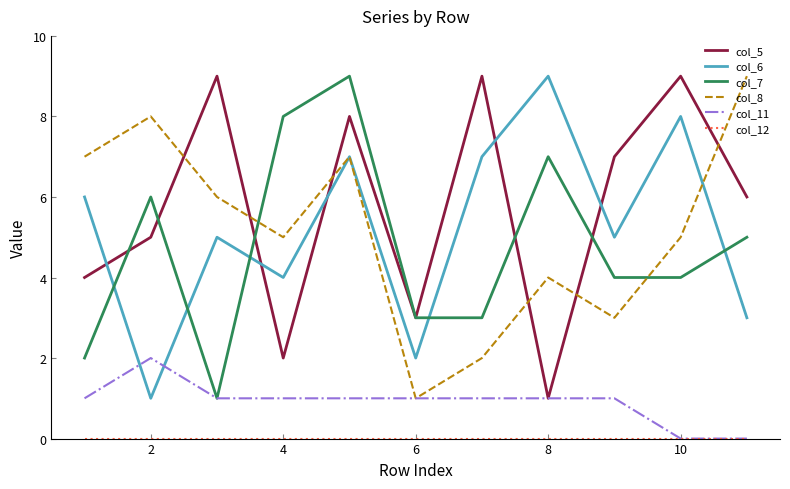

Which series has the largest total across all categories?

col_5